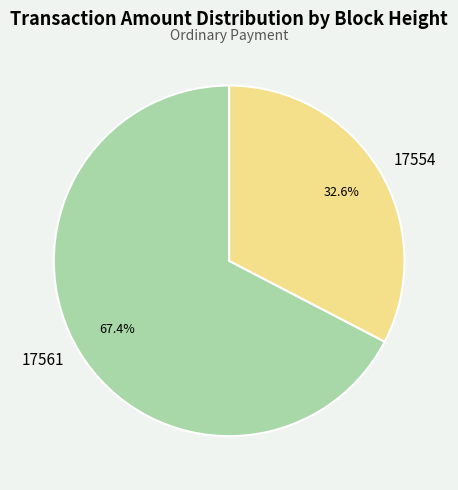

Combined, what portion of the pie is 17554 and 17561?

100.0%